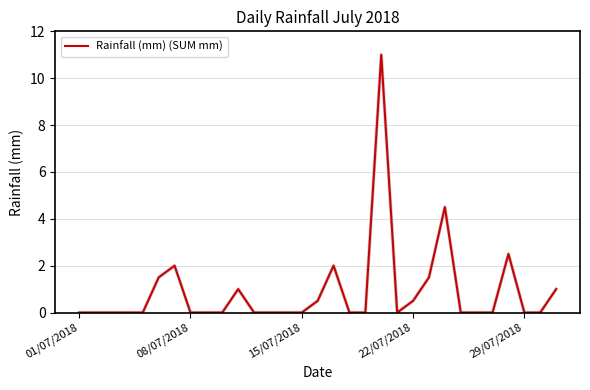

What is the maximum value shown in the chart?

11.0